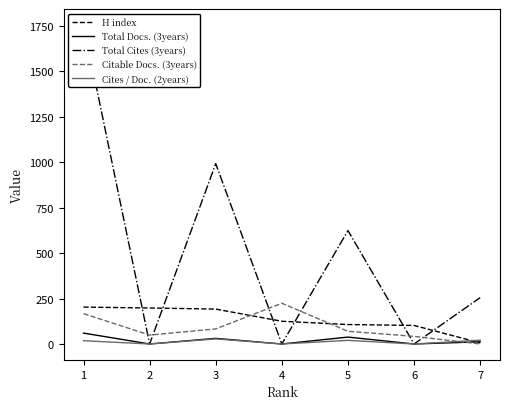

The value of H index at 1 is 203. True or false?

True